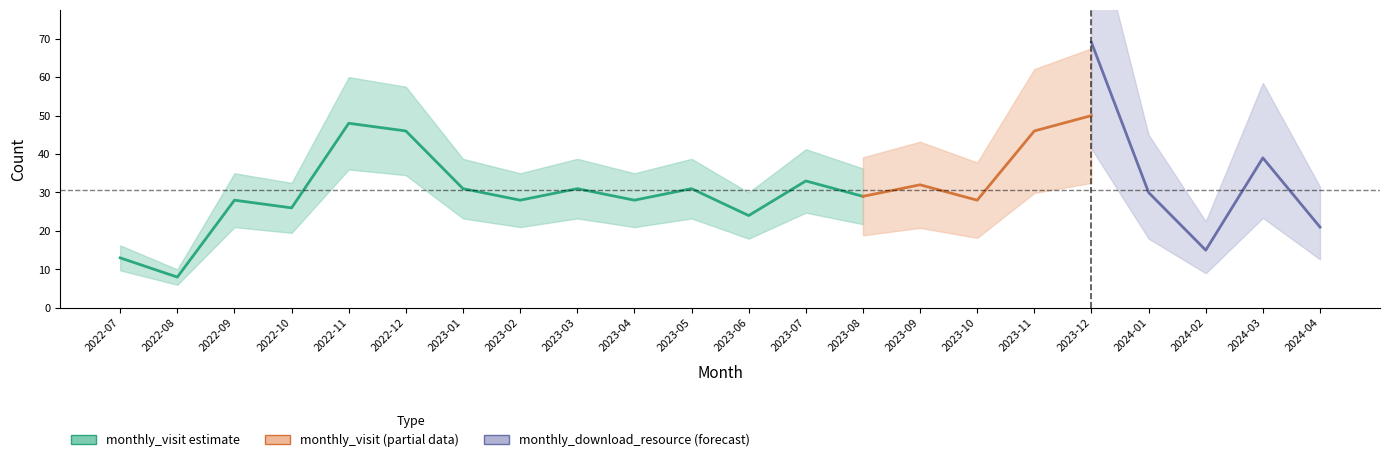

What is the difference between the maximum and minimum values in the monthly_visit series?

42